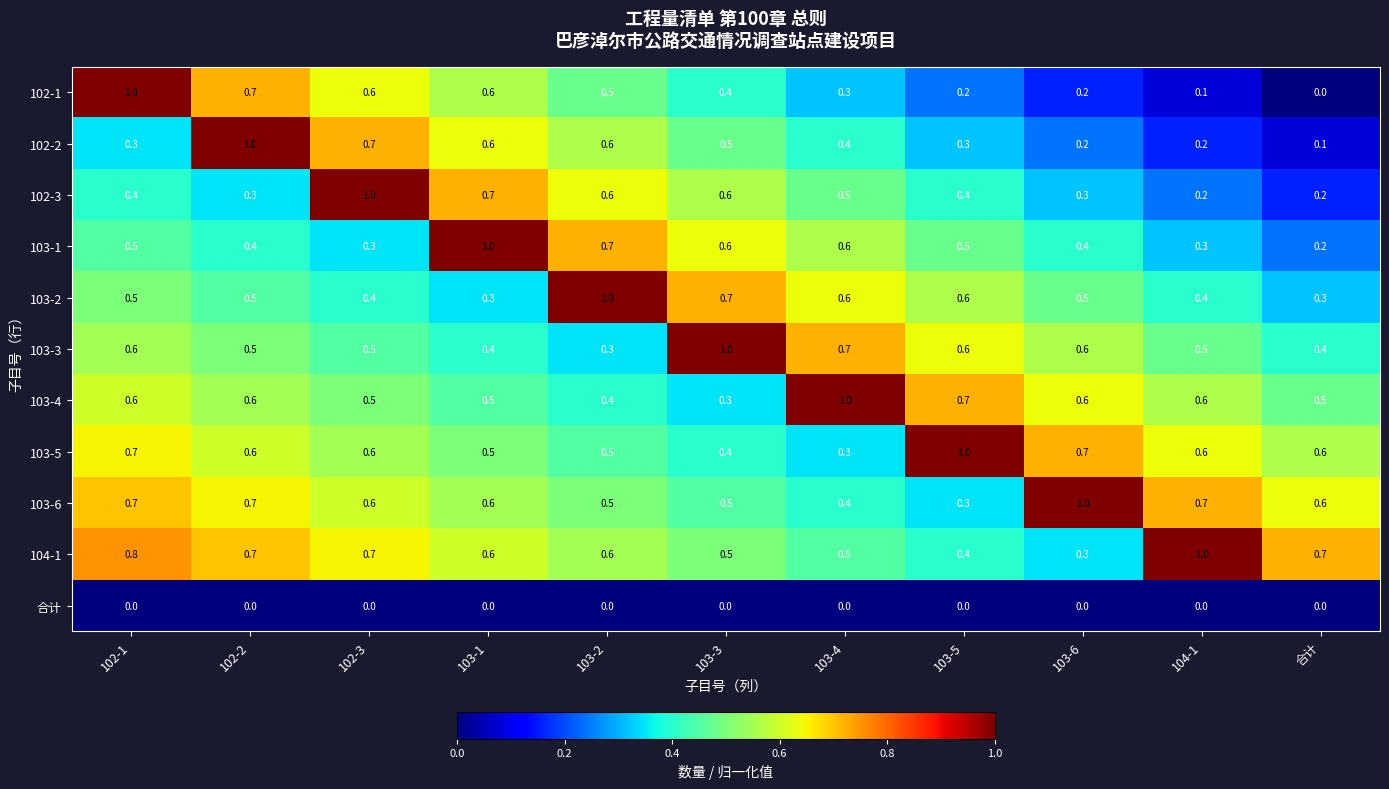

Which series changed the most between 103-3 and 合计?

103-3